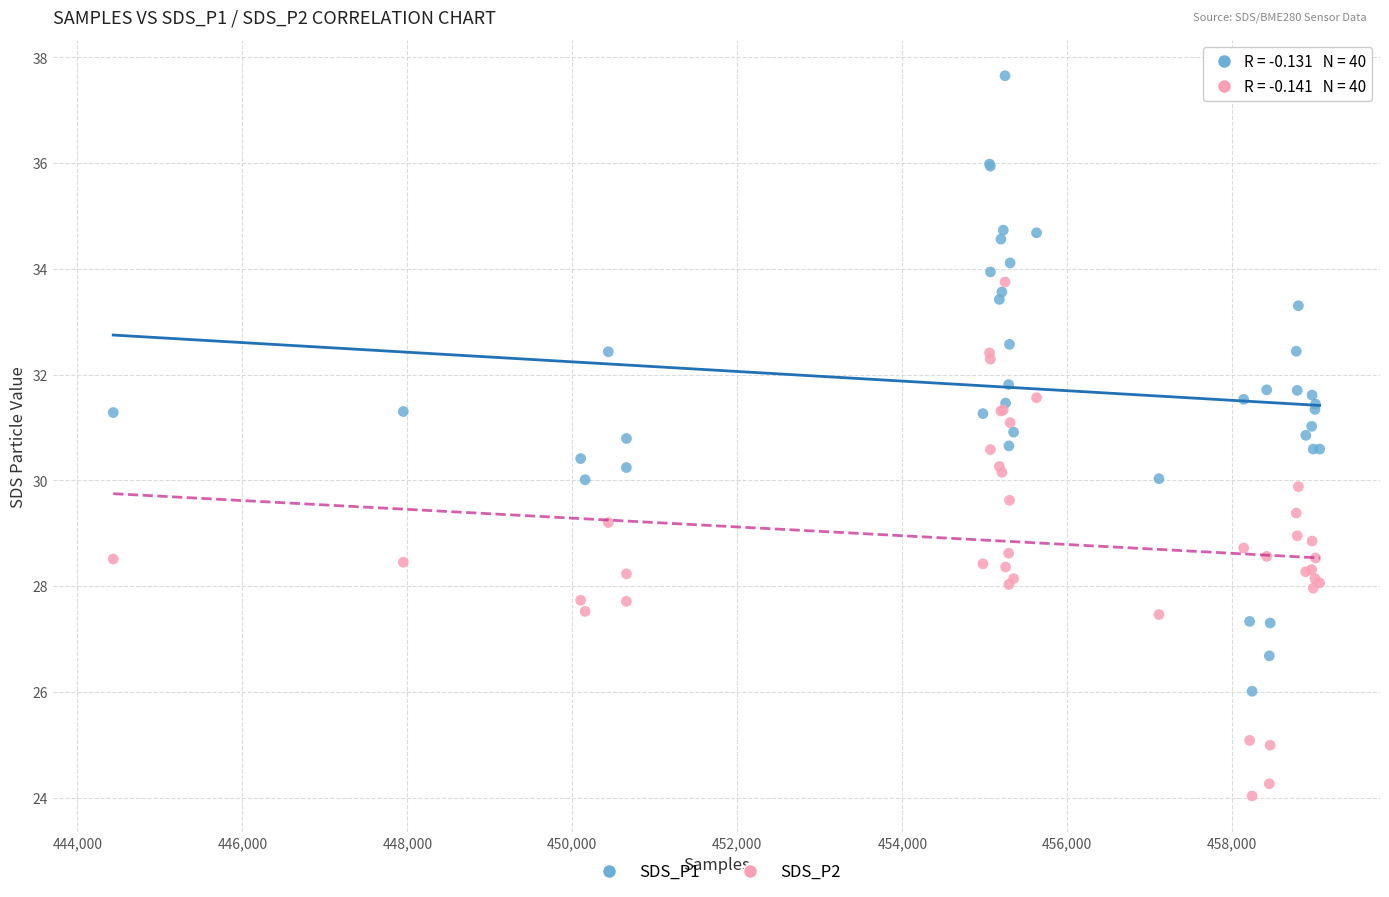

What is the X range (max minus min) for the scatter plot?

14624.0